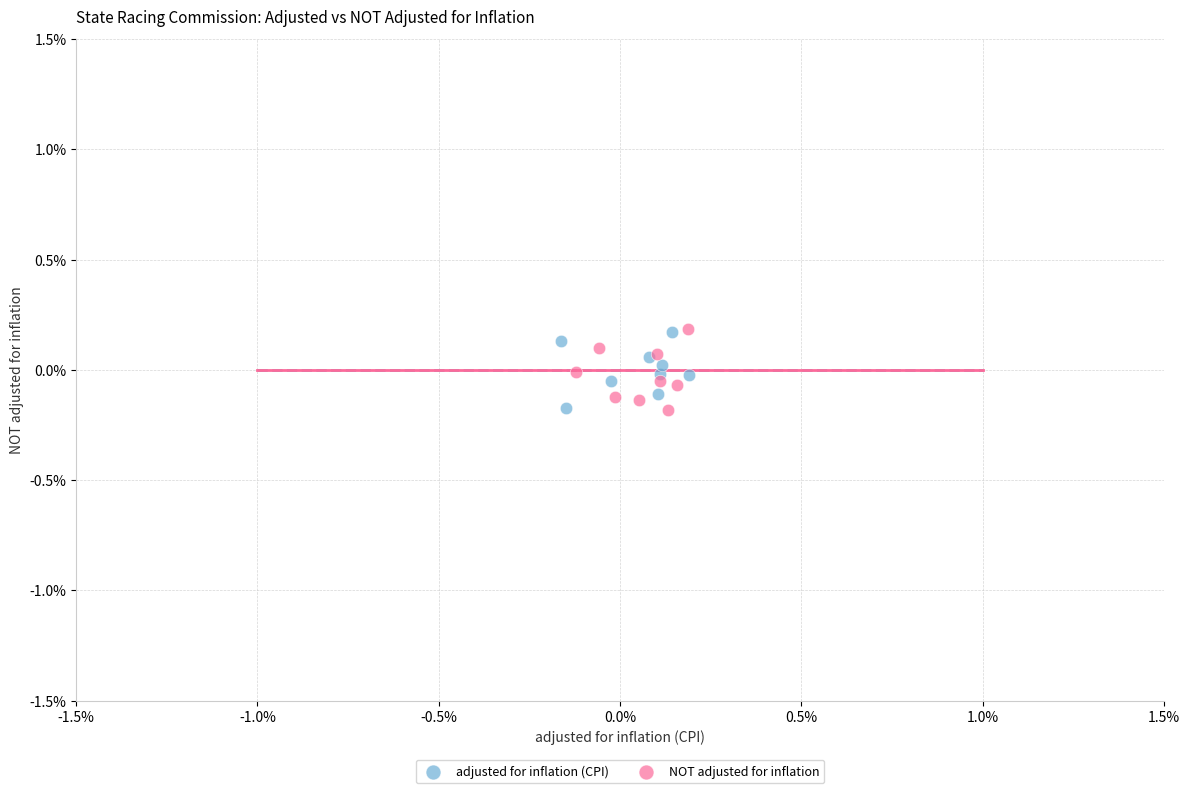

What are all the series names shown in the legend?

adjusted for inflation (CPI), NOT adjusted for inflation